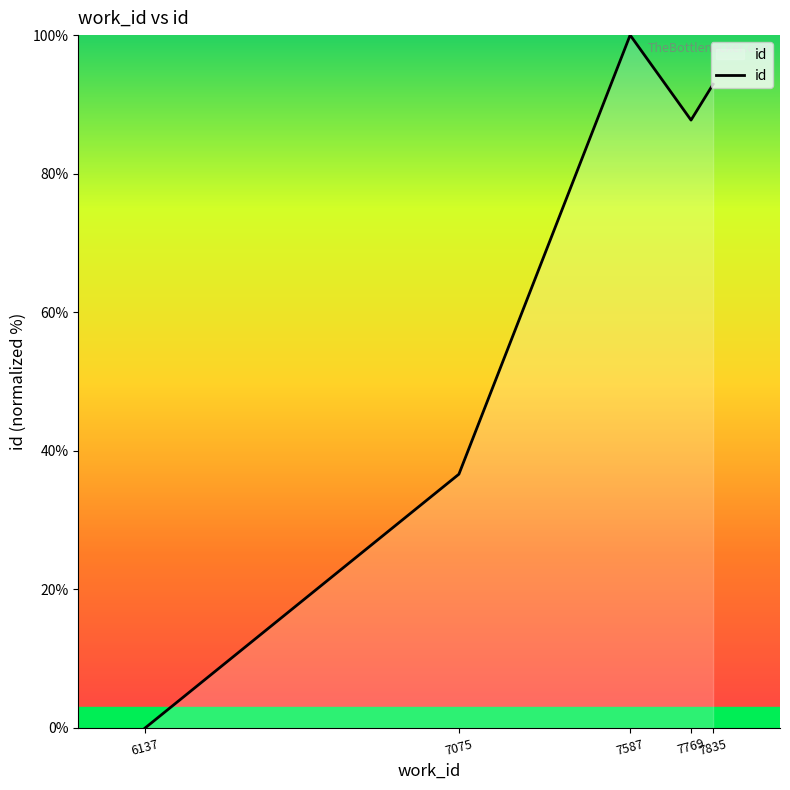

What is the change in value from 7075 to 7769?

+51.1